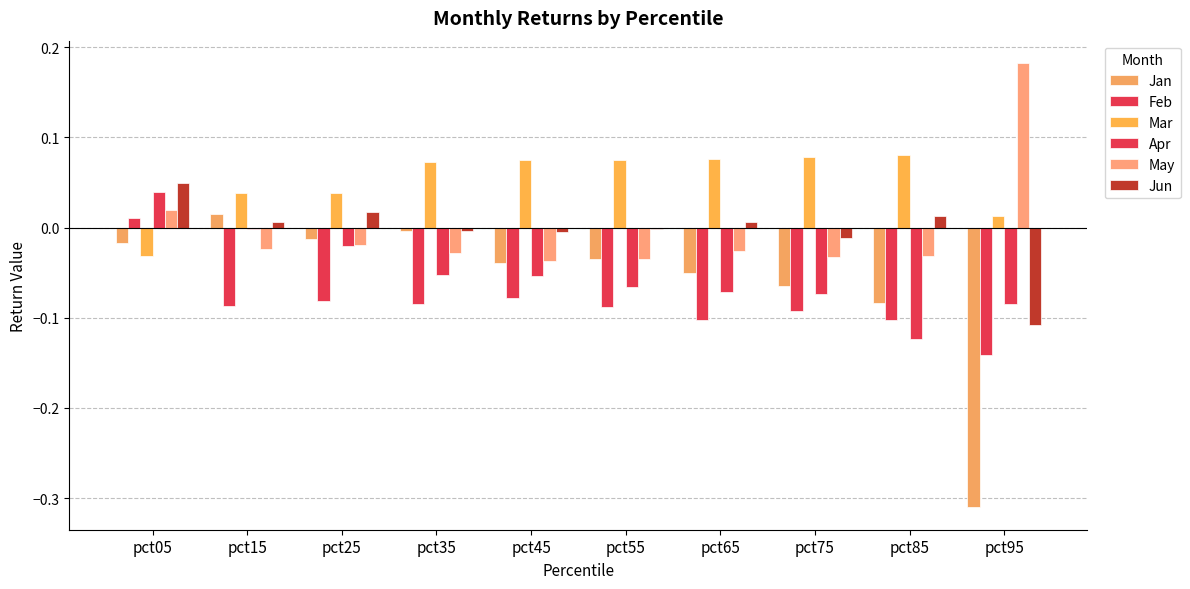

Reading left to right, extract all data points from this chart.

Jan: -0.0	0.0	-0.0	-0.0	-0.0	-0.0	-0.1	-0.1	-0.1	-0.3
Feb: 0.0	-0.1	-0.1	-0.1	-0.1	-0.1	-0.1	-0.1	-0.1	-0.1
Mar: -0.0	0.0	0.0	0.1	0.1	0.1	0.1	0.1	0.1	0.0
Apr: 0.0	-0.0	-0.0	-0.1	-0.1	-0.1	-0.1	-0.1	-0.1	-0.1
May: 0.0	-0.0	-0.0	-0.0	-0.0	-0.0	-0.0	-0.0	-0.0	0.2
Jun: 0.0	0.0	0.0	-0.0	-0.0	-0.0	0.0	-0.0	0.0	-0.1